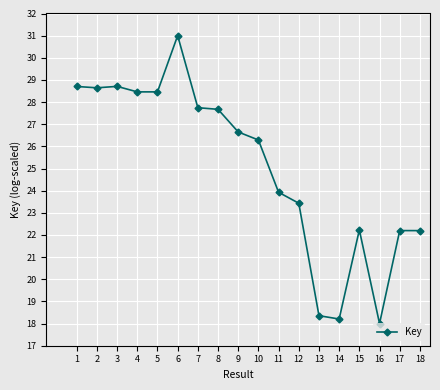

True or false: there are more than 1 points higher than both neighbors.

True